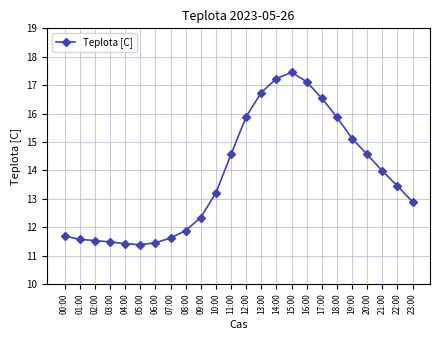

What is the smallest value displayed?

11.4